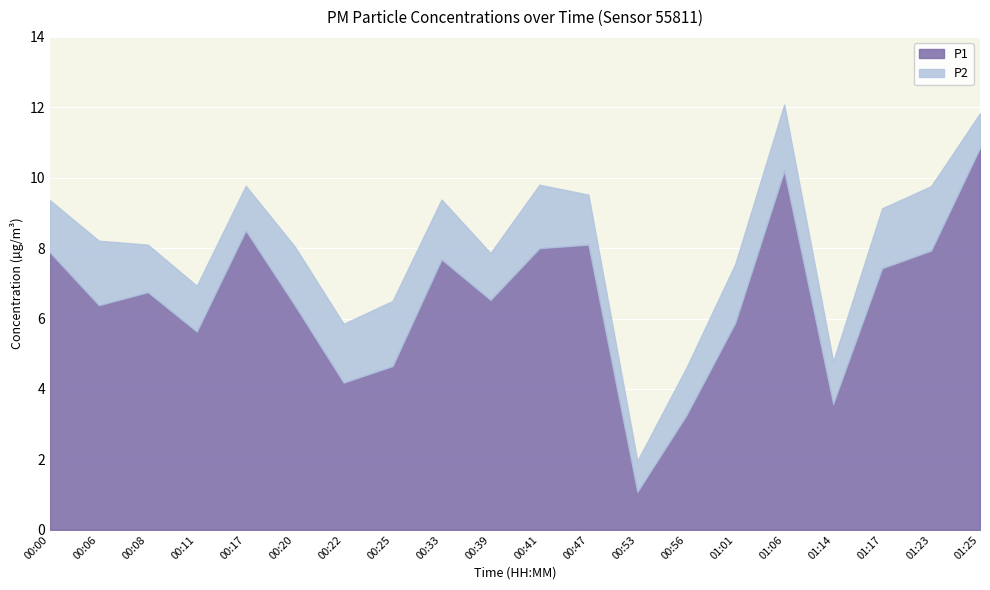

List the labels in order of P2 value, largest first.

01:06, 00:25, 00:06, 01:23, 00:41, 00:33, 01:17, 00:20, 00:22, 01:01, 00:00, 00:47, 00:08, 00:56, 00:39, 00:11, 00:17, 01:14, 01:25, 00:53